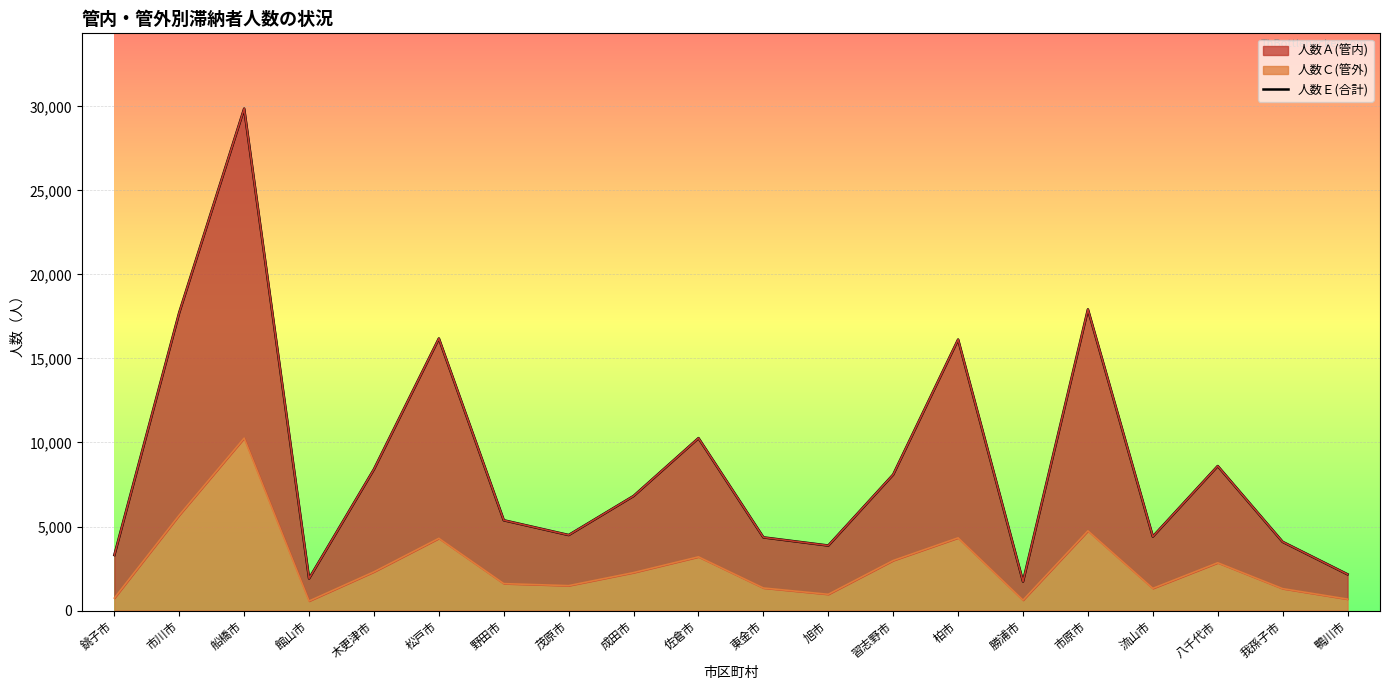

Is the value of 人数Ａ(管内) at 松戸市 greater than the value of 人数Ｅ(合計) at 我孫子市?

Yes